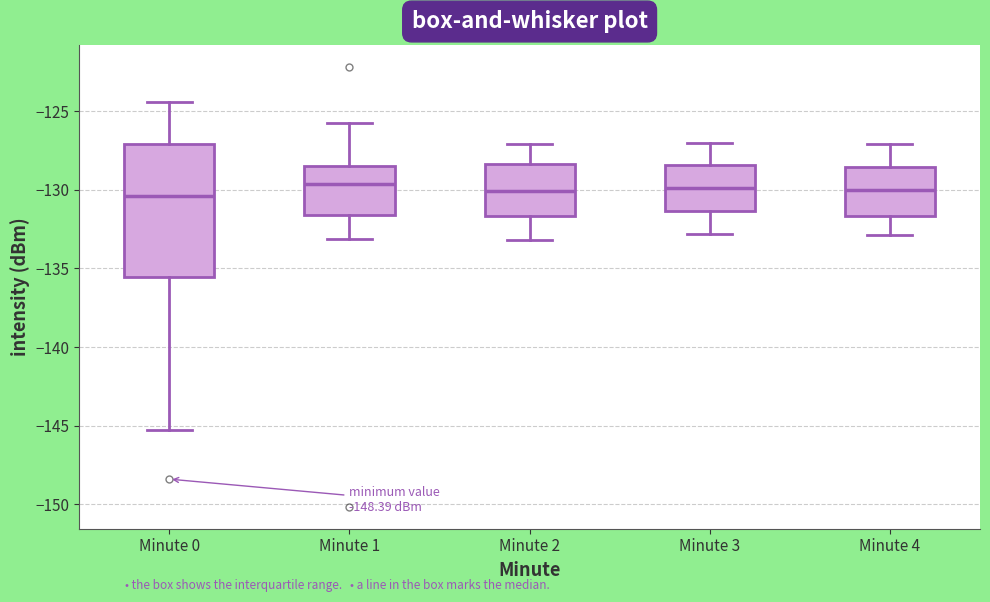

Where does the upper whisker of the box for Minute 2 end on the y-axis? The values are not printed on the chart, so give them approximately, as read against the axis.

-127.0